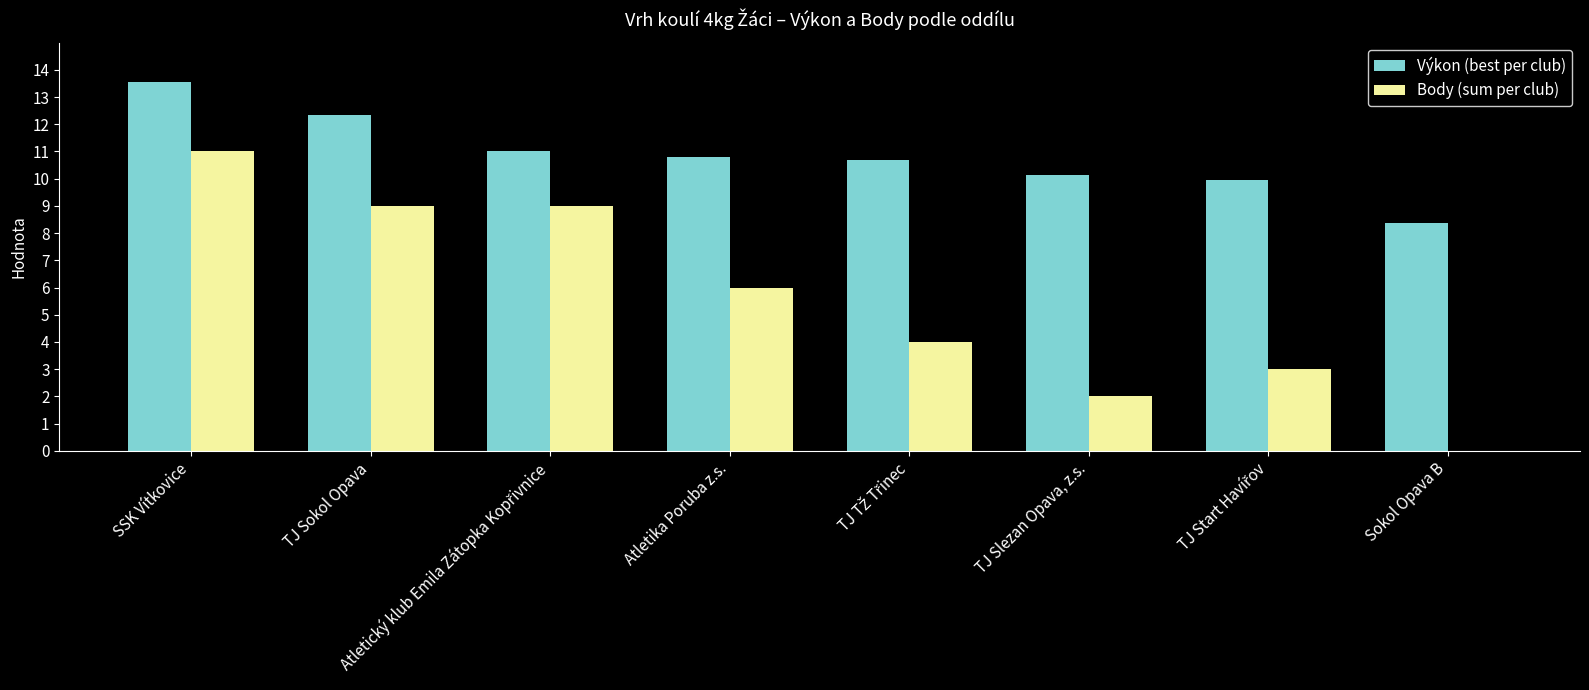

Is the value of Body (sum per club) at SSK Vítkovice greater than the value of Výkon (best per club) at TJ Sokol Opava?

No